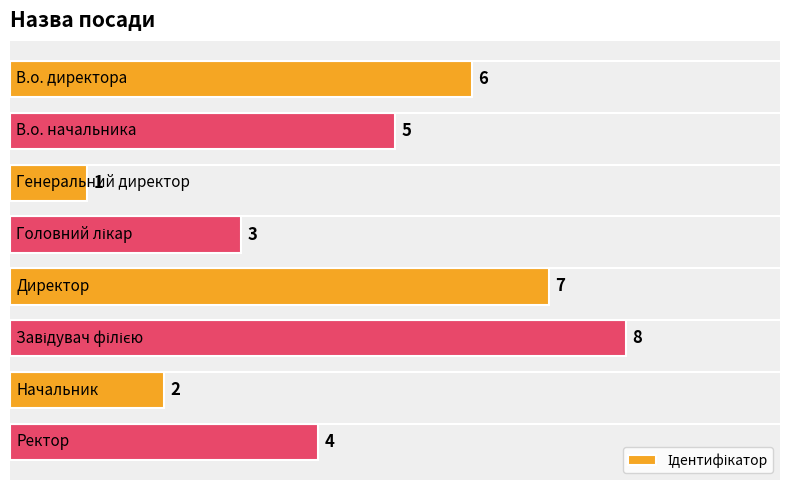

How many values are between 3 and 7?

5